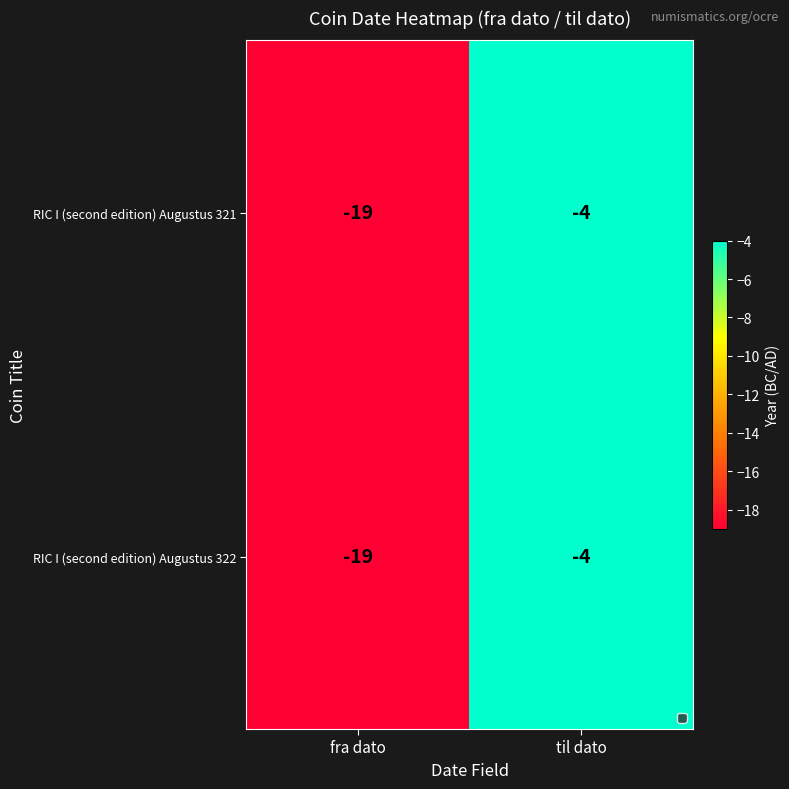

What is the maximum value shown in the chart?

-4